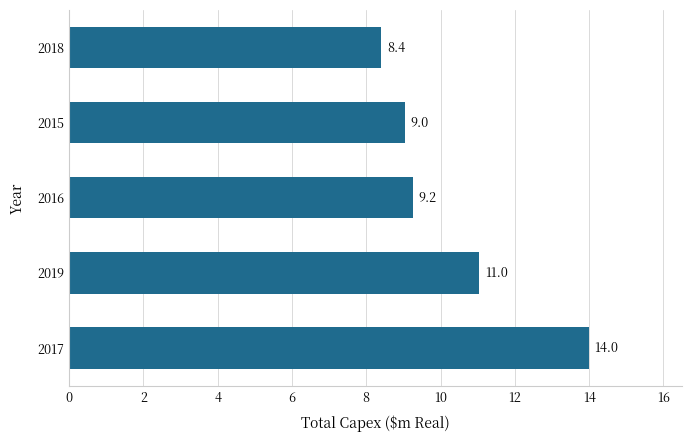

How many bars are there in total?

5